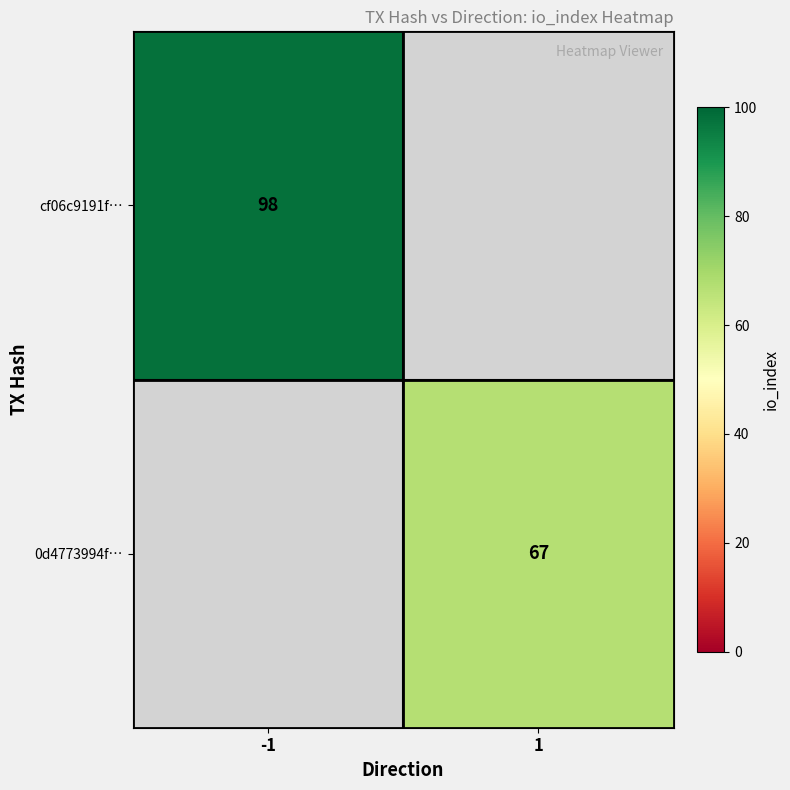

What is the smallest value displayed?

67.0